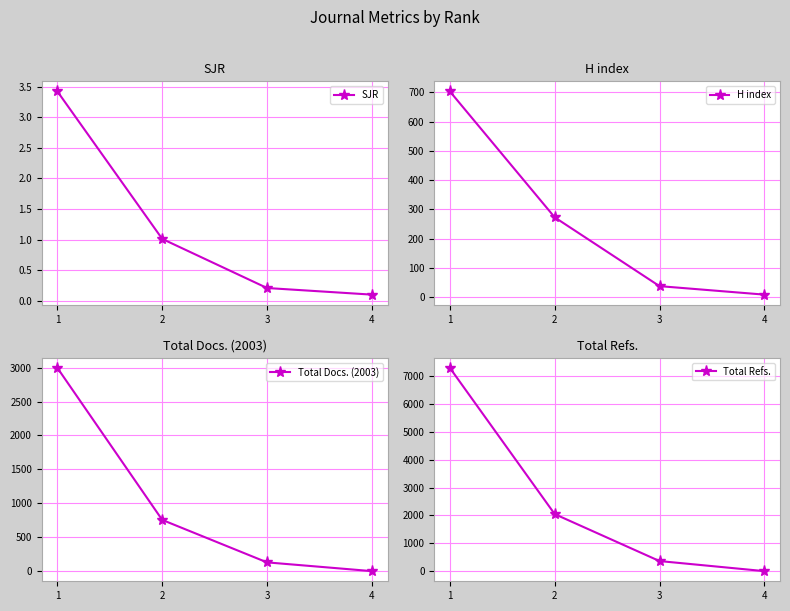

The H index series shows 9.0 at 4. True or false?

True